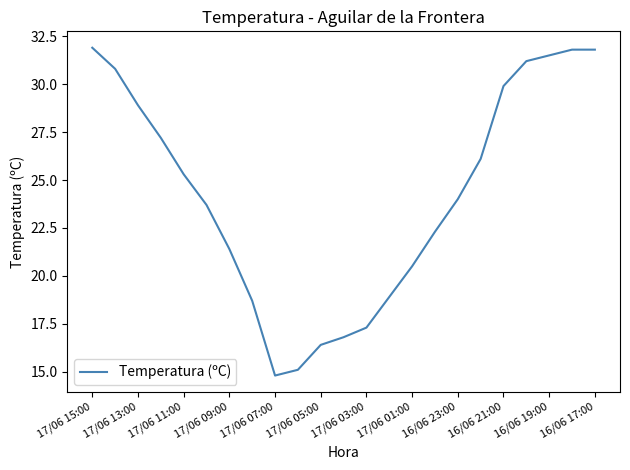

What is the difference between the maximum and minimum values?

17.1